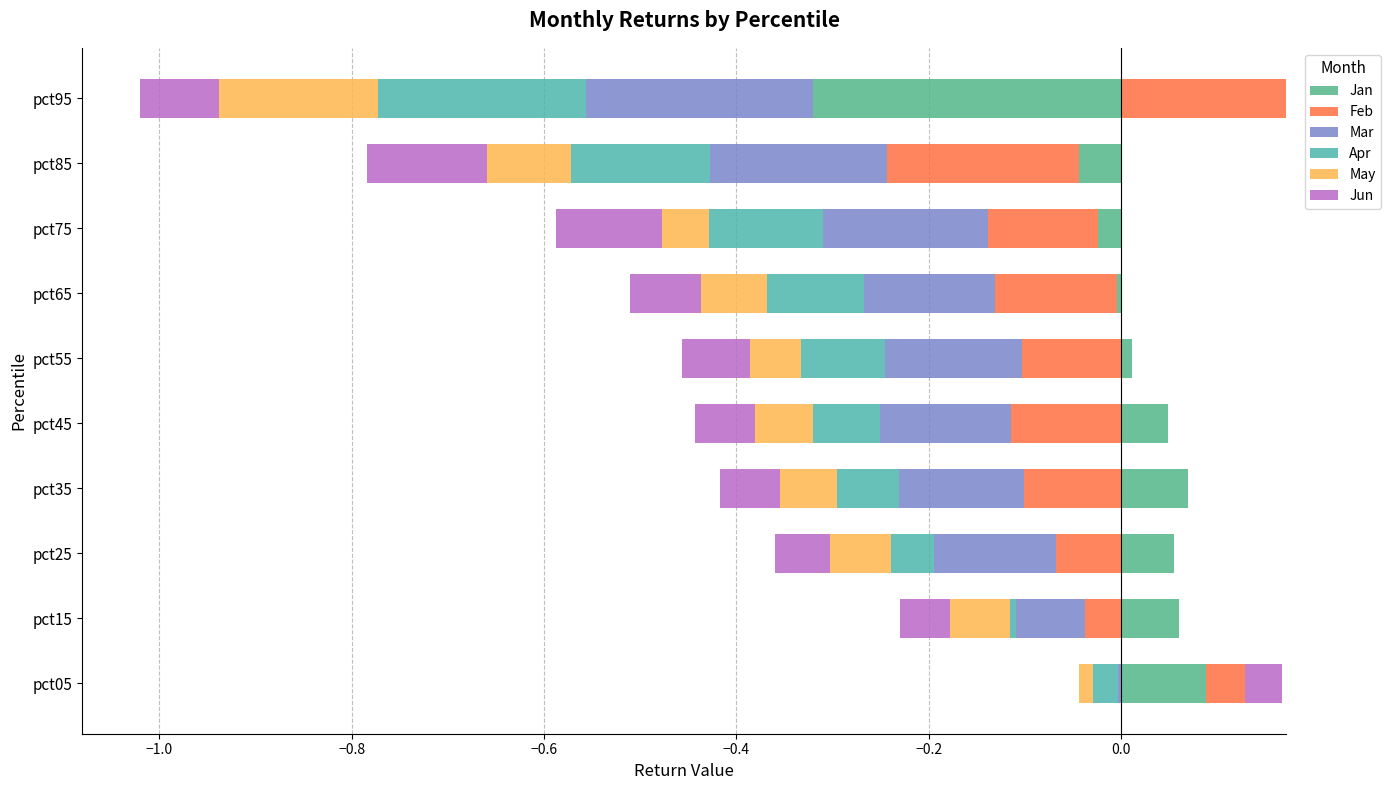

The Feb series shows 0.0 at pct75. True or false?

True